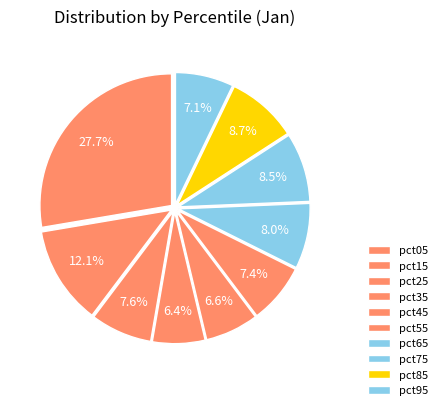

To the nearest percent, what portion does pct65 represent?

8%